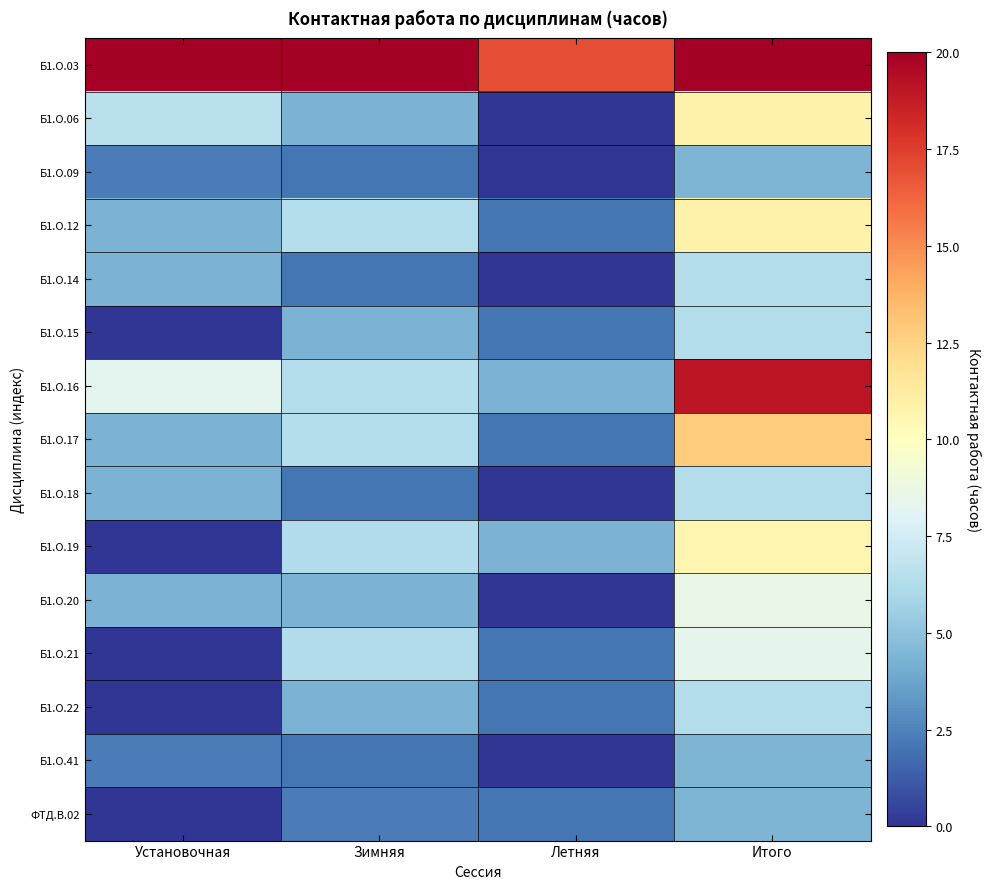

Reading right to left, extract all data points from this chart.

Б1.О.03: Итого=115.5	Летняя=17.0	Зимняя=57.8	Установочная=40.7
Б1.О.06: Итого=10.9	Летняя=0.0	Зимняя=4.3	Установочная=6.6
Б1.О.09: Итого=4.4	Летняя=0.0	Зимняя=2.1	Установочная=2.3
Б1.О.12: Итого=10.9	Летняя=2.1	Зимняя=6.4	Установочная=4.3
Б1.О.14: Итого=6.4	Летняя=0.0	Зимняя=2.1	Установочная=4.3
Б1.О.15: Итого=6.4	Летняя=2.1	Зимняя=4.3	Установочная=0.0
Б1.О.16: Итого=19.0	Летняя=4.3	Зимняя=6.4	Установочная=8.3
Б1.О.17: Итого=12.8	Летняя=2.1	Зимняя=6.4	Установочная=4.3
Б1.О.18: Итого=6.4	Летняя=0.0	Зимняя=2.1	Установочная=4.3
Б1.О.19: Итого=10.6	Летняя=4.3	Зимняя=6.3	Установочная=0.0
Б1.О.20: Итого=8.6	Летняя=0.0	Зимняя=4.3	Установочная=4.3
Б1.О.21: Итого=8.4	Летняя=2.1	Зимняя=6.3	Установочная=0.0
Б1.О.22: Итого=6.4	Летняя=2.1	Зимняя=4.3	Установочная=0.0
Б1.О.41: Итого=4.4	Летняя=0.0	Зимняя=2.1	Установочная=2.3
ФТД.В.02: Итого=4.4	Летняя=2.1	Зимняя=2.3	Установочная=0.0